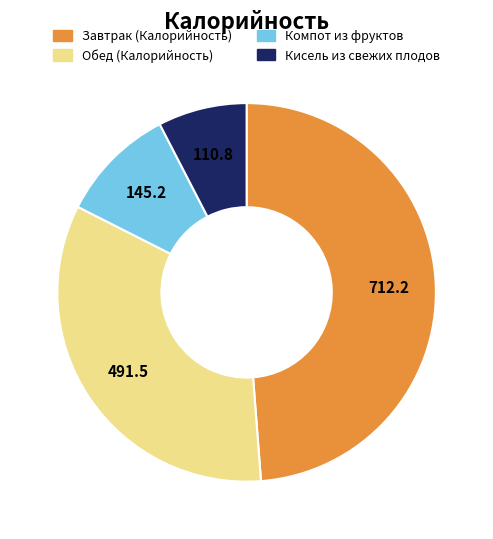

What is the ratio of the value at Кисель из свежих плодов to the value at Компот из фруктов?

0.8